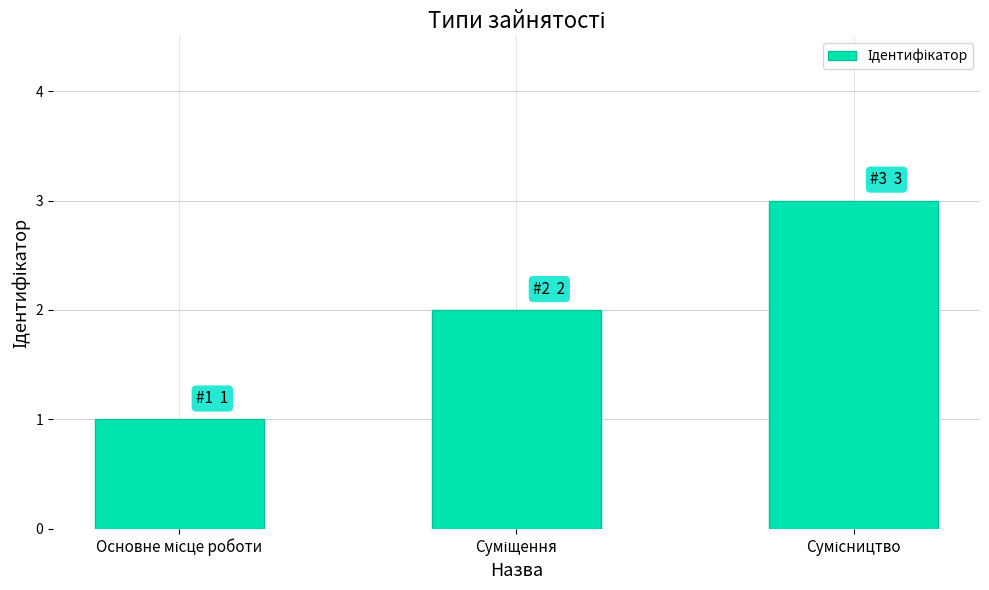

Reading left to right, extract all data points from this chart.

1	2	3